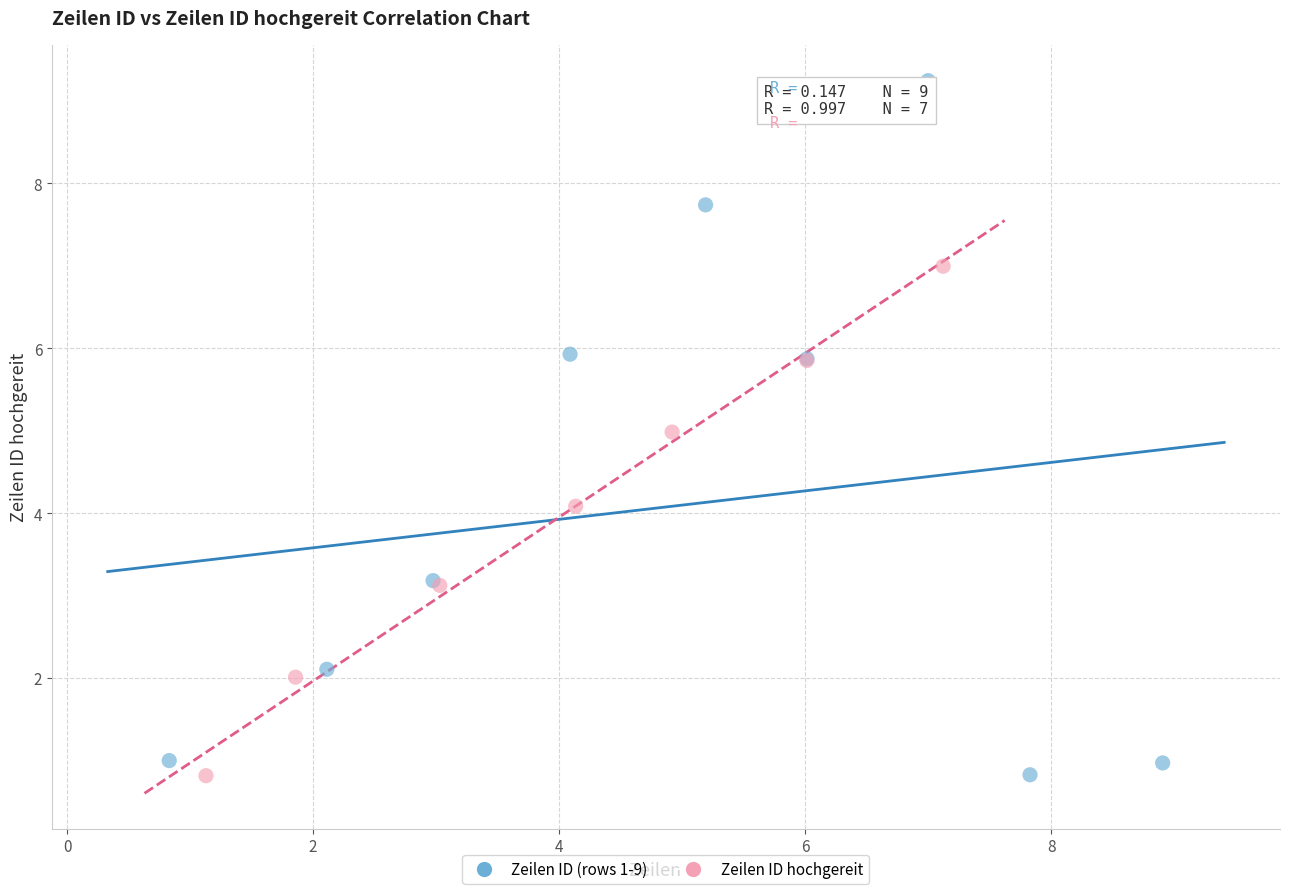

Which series has the widest spread of Y values?

Zeilen ID (rows 1-9)